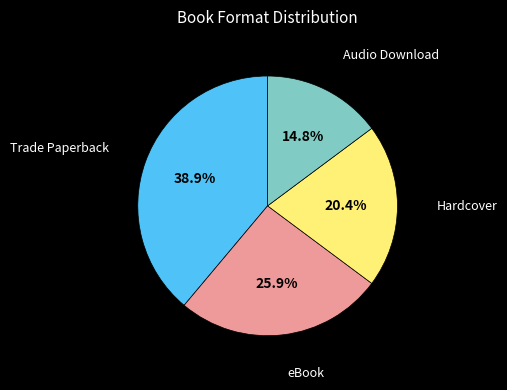

Is there a majority slice in this chart?

No